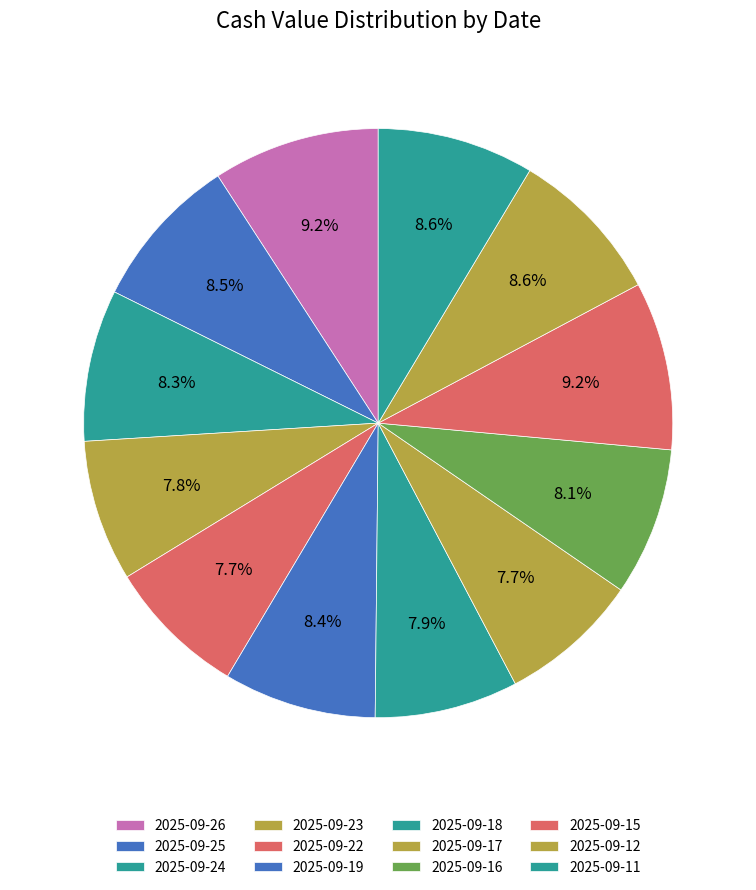

To the nearest percent, what is the difference between the largest and smallest slice percentages?

2%